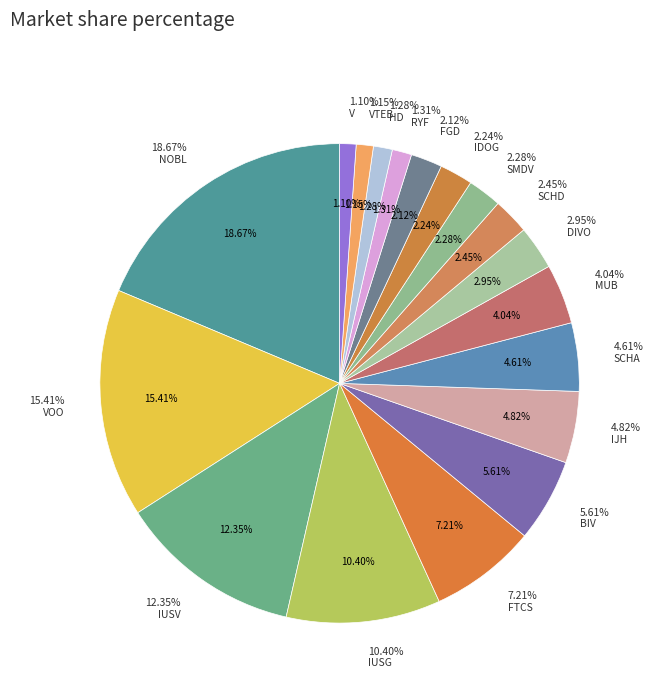

What percentage is the VOO slice, to the nearest percent?

15%